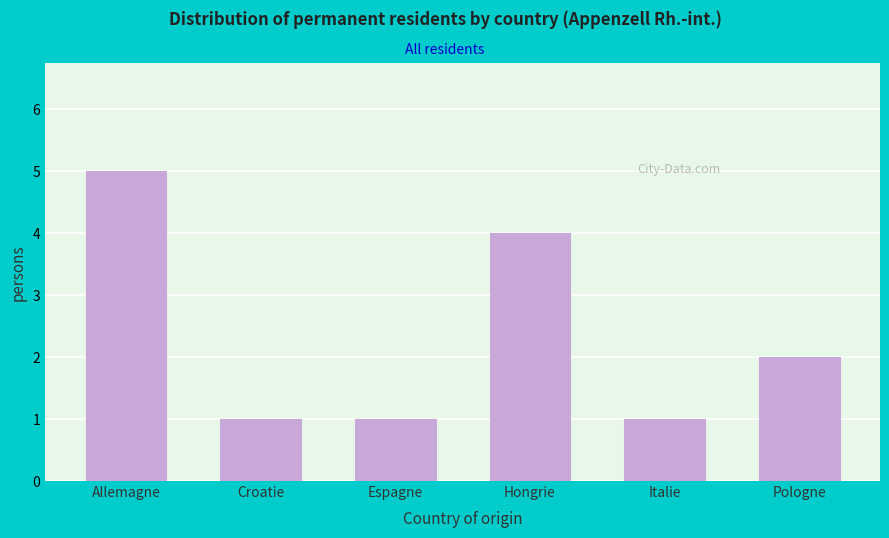

Reading left to right, extract all data points from this chart.

5	1	1	4	1	2